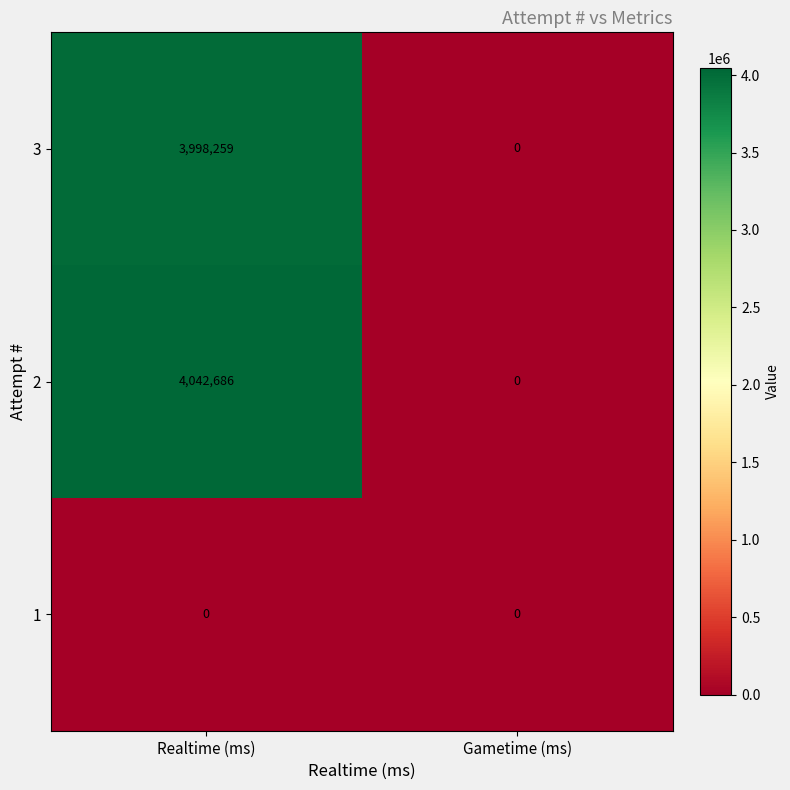

Which series has the largest total across all categories?

2